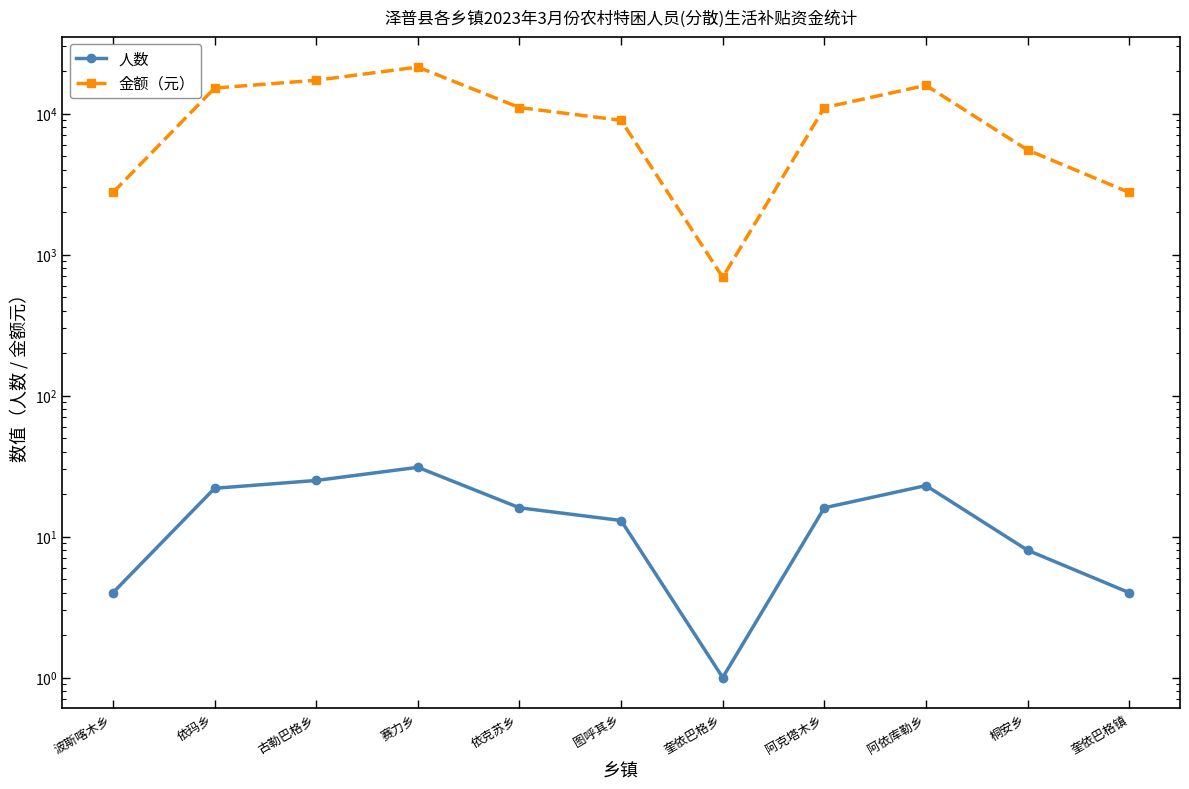

Where is 金额（元） nearest to the value 11040?

依克苏乡